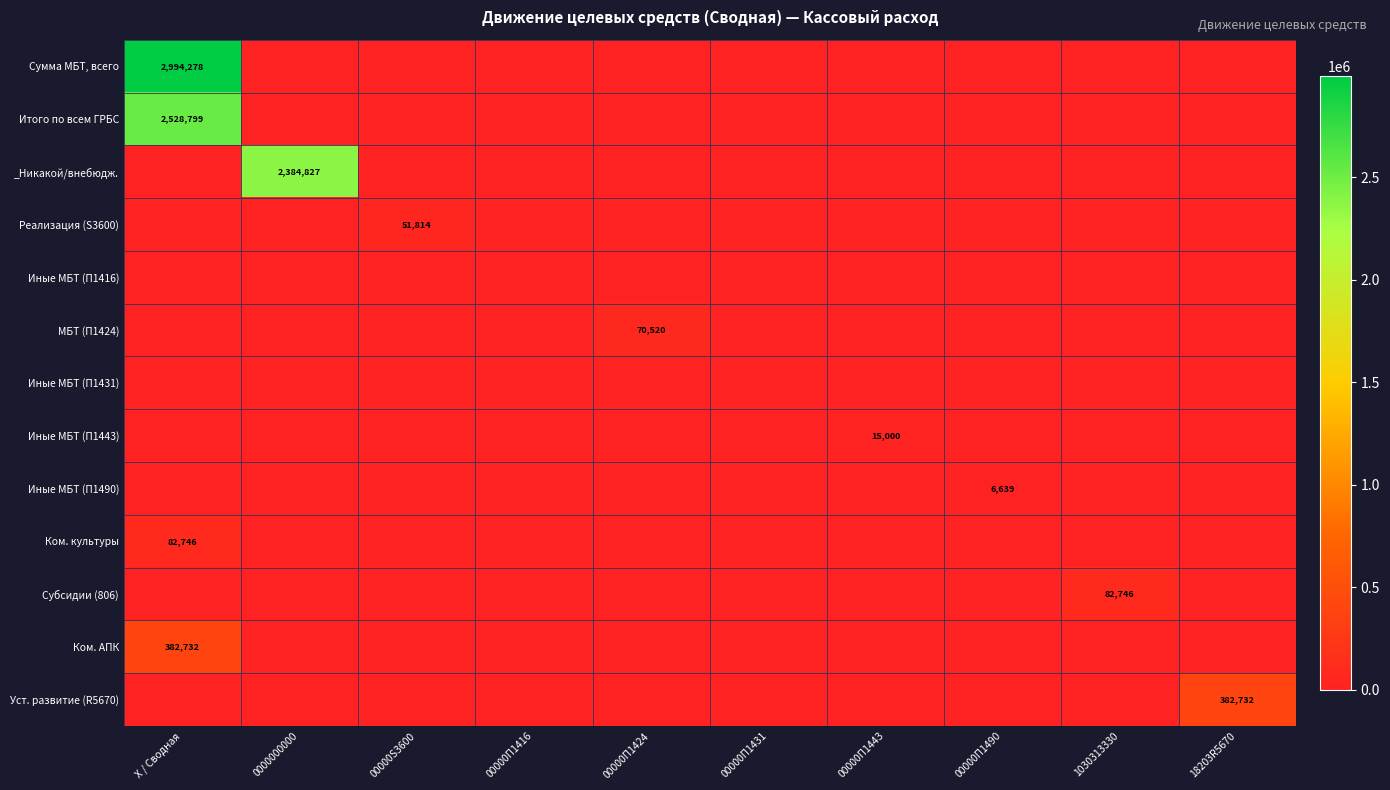

At how many categories does at least one series exceed 727065?

2